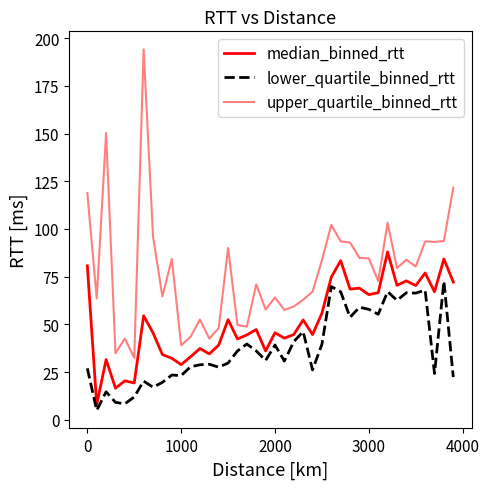

How many lines are shown in the chart?

3